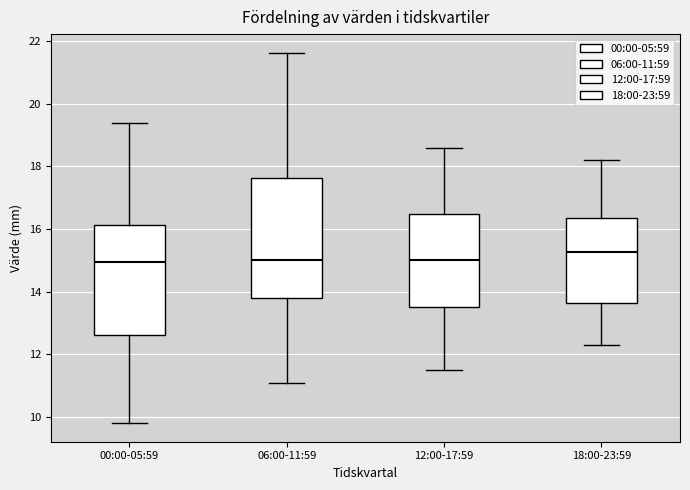

Reading left to right, transcribe this box plot: for each box, give where its median line is, the range the box spans, and where its two whiskers end, as read against the y-axis. The values are not printed on the chart, so give them approximately, as read against the axis.

00:00-05:59: median 15.0, box 12.6 to 16.2, whiskers 9.8 to 19.4
06:00-11:59: median 15.0, box 13.8 to 17.6, whiskers 11.0 to 21.6
12:00-17:59: median 15.0, box 13.6 to 16.4, whiskers 11.6 to 18.6
18:00-23:59: median 15.2, box 13.6 to 16.4, whiskers 12.4 to 18.2